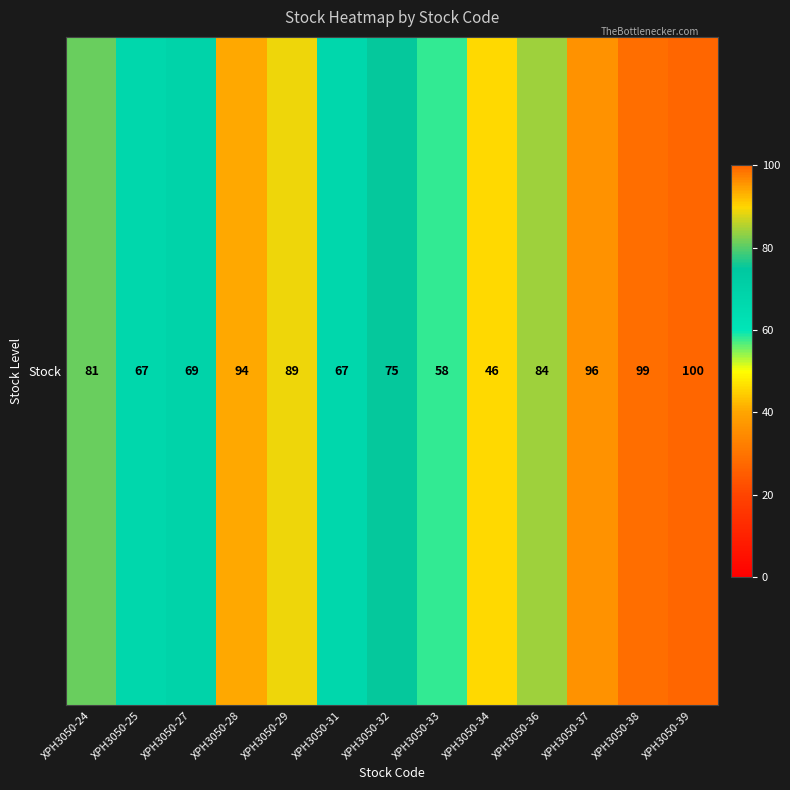

Approximately how many times larger is the value at XPH3050-38 compared to XPH3050-25?

1.5